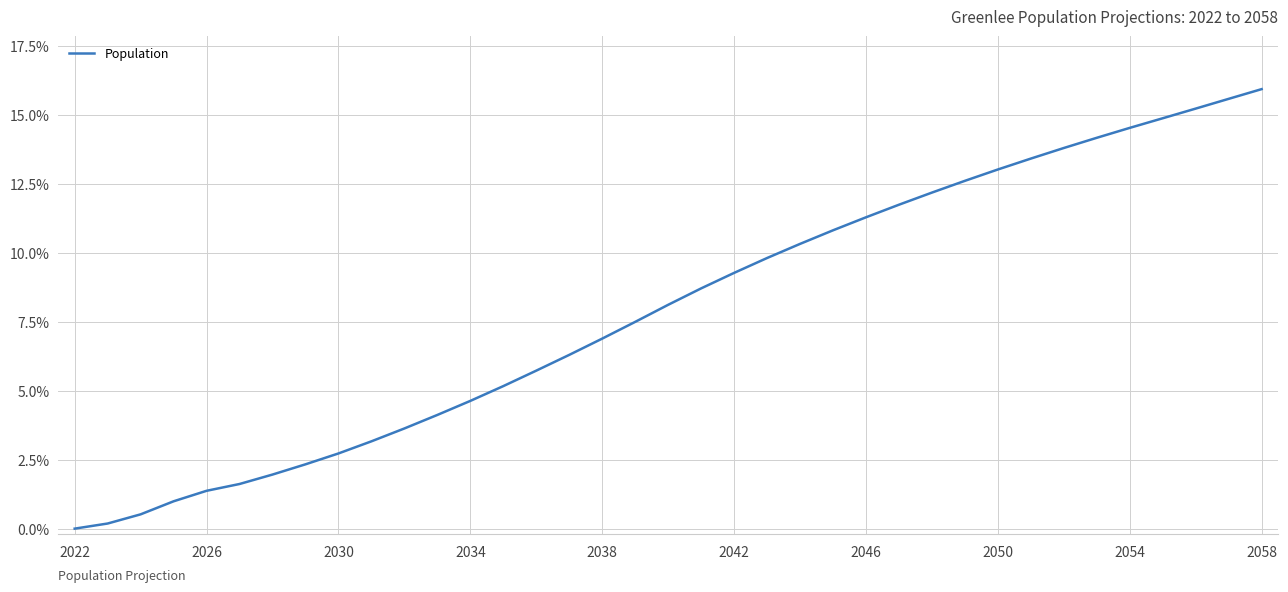

Reading left to right, what are all the values shown in this chart?

0.0	0.2	0.5	1.0	1.4	1.6	2.0	2.3	2.7	3.2	3.6	4.1	4.6	5.2	5.7	6.3	6.9	7.5	8.1	8.7	9.3	9.8	10.3	10.8	11.3	11.7	12.2	12.6	13.0	13.4	13.8	14.2	14.5	14.9	15.2	15.6	15.9